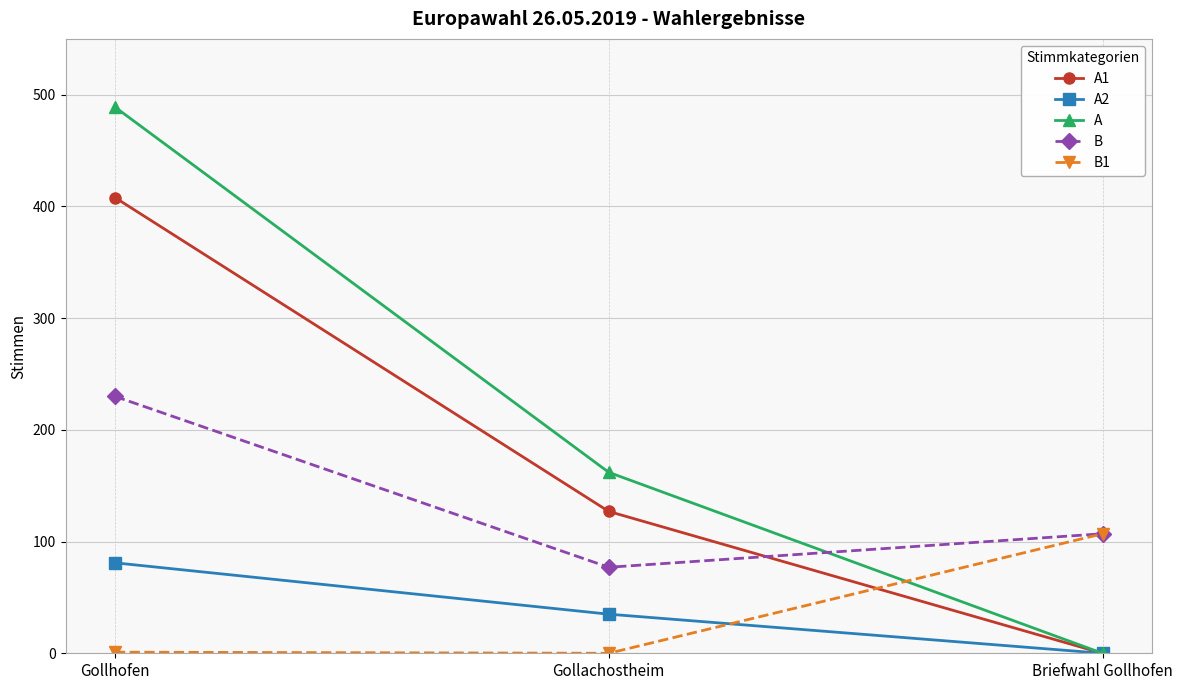

Where does the A series first go above 162?

Gollhofen